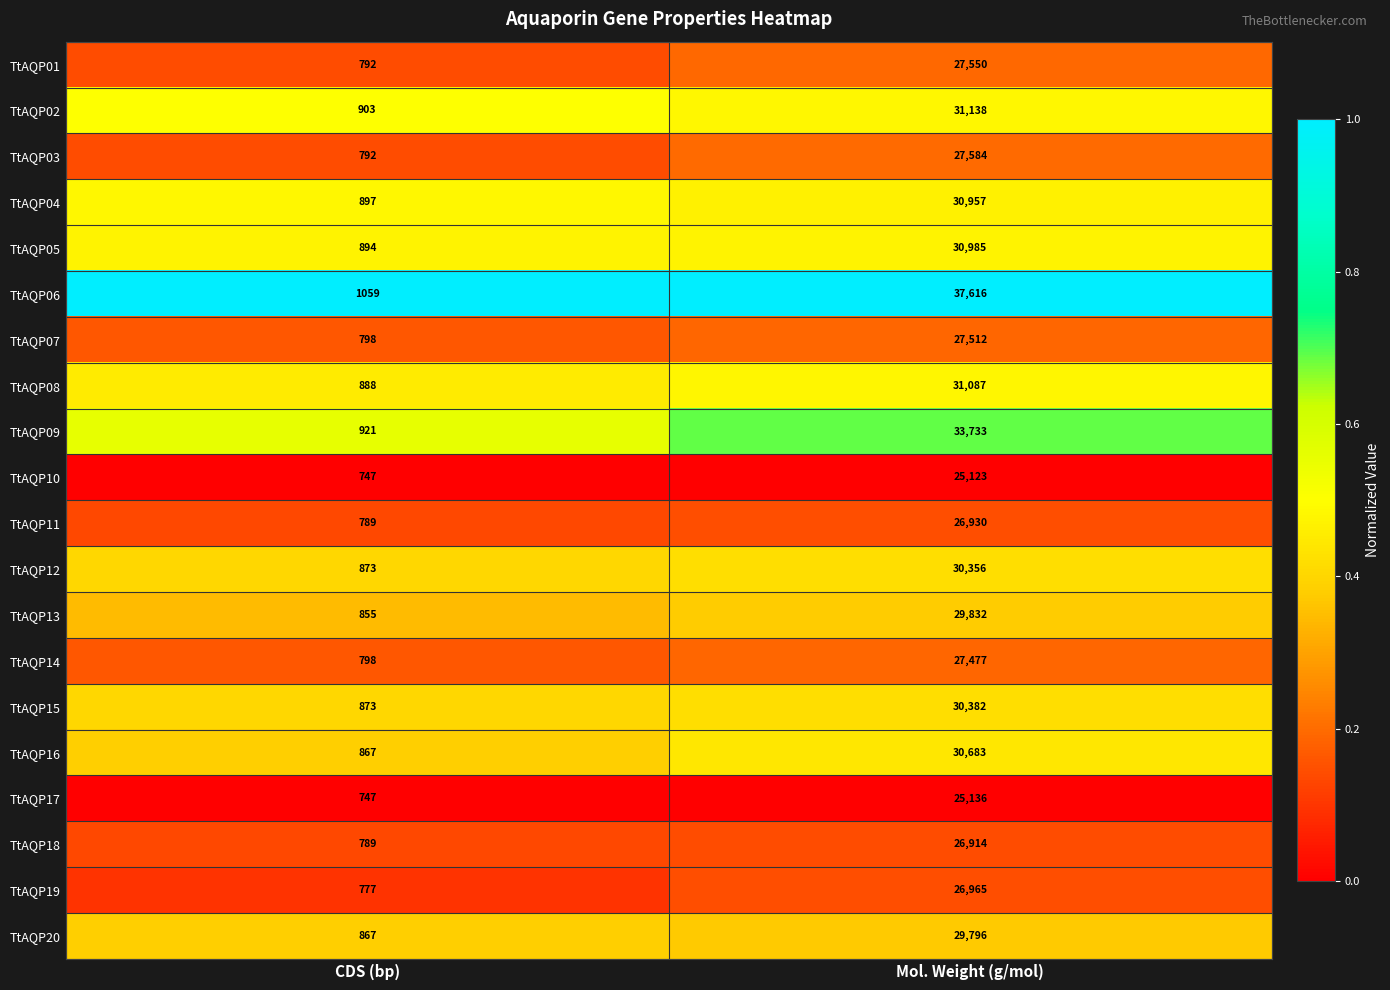

The TtAQP07 series shows 224 at CDS (bp). True or false?

False